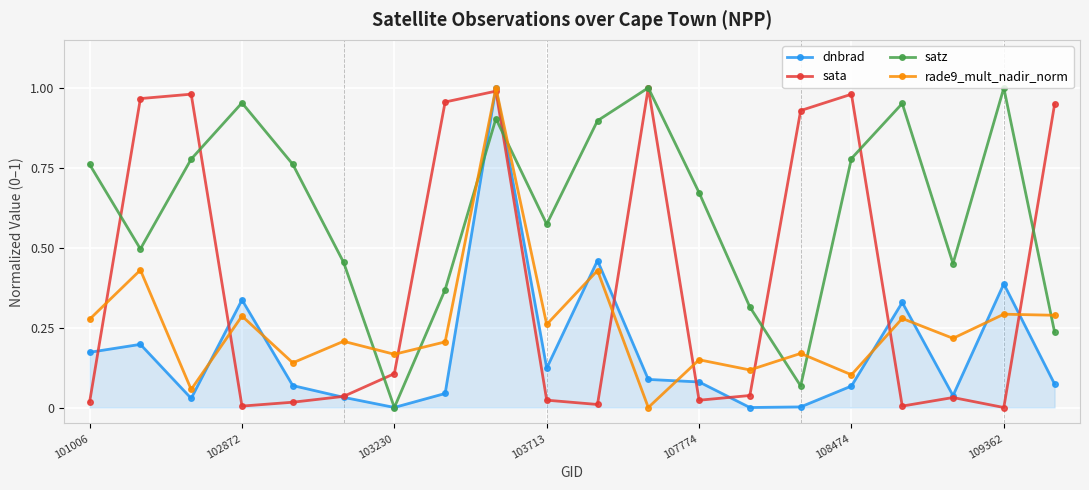

Does the chart display data point markers on the line(s)?

Yes